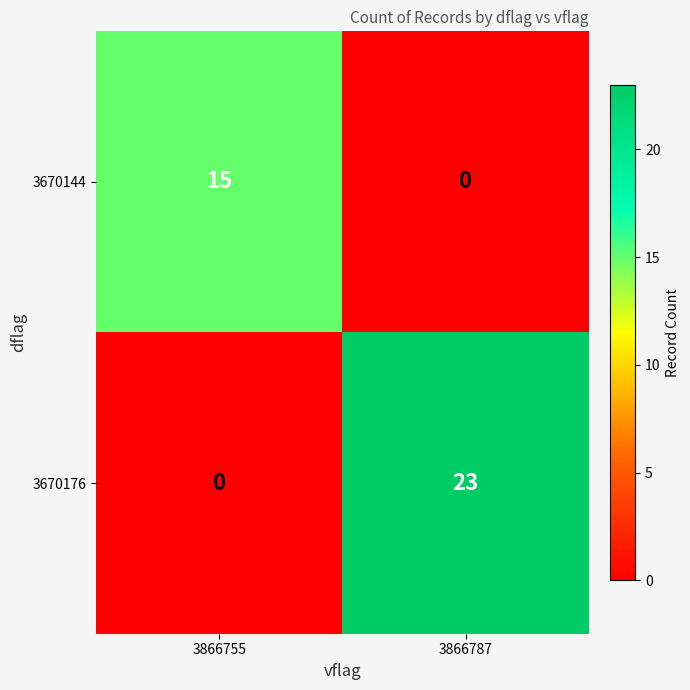

The value of 3670176 at 3866787 is 40. True or false?

False